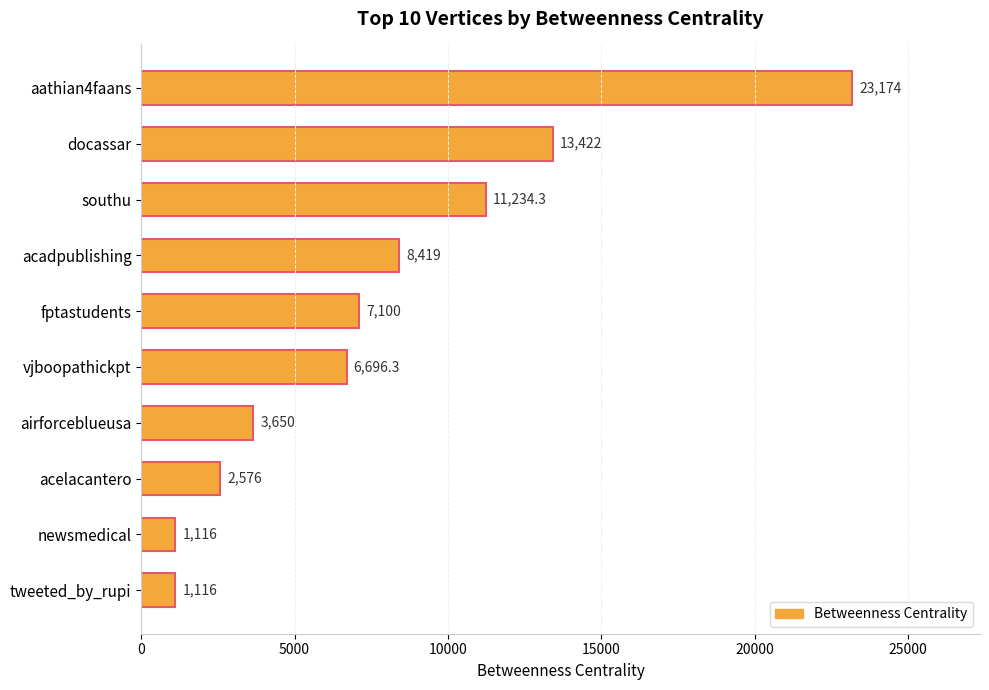

What is the ratio of the value at southu to the value at airforceblueusa?

3.1